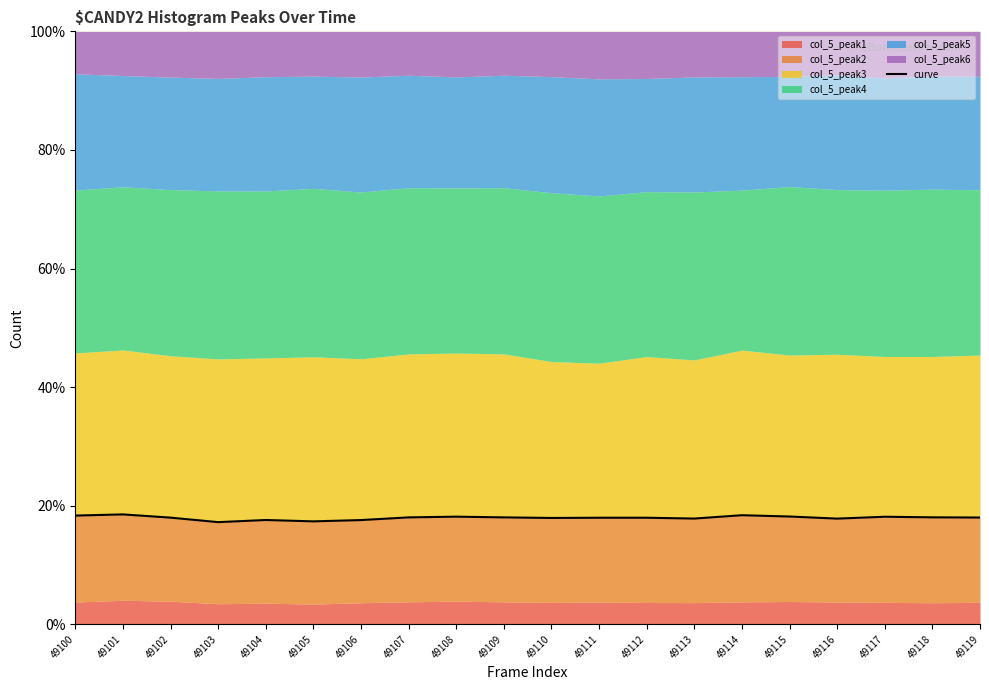

What is the greatest value displayed?

18.5